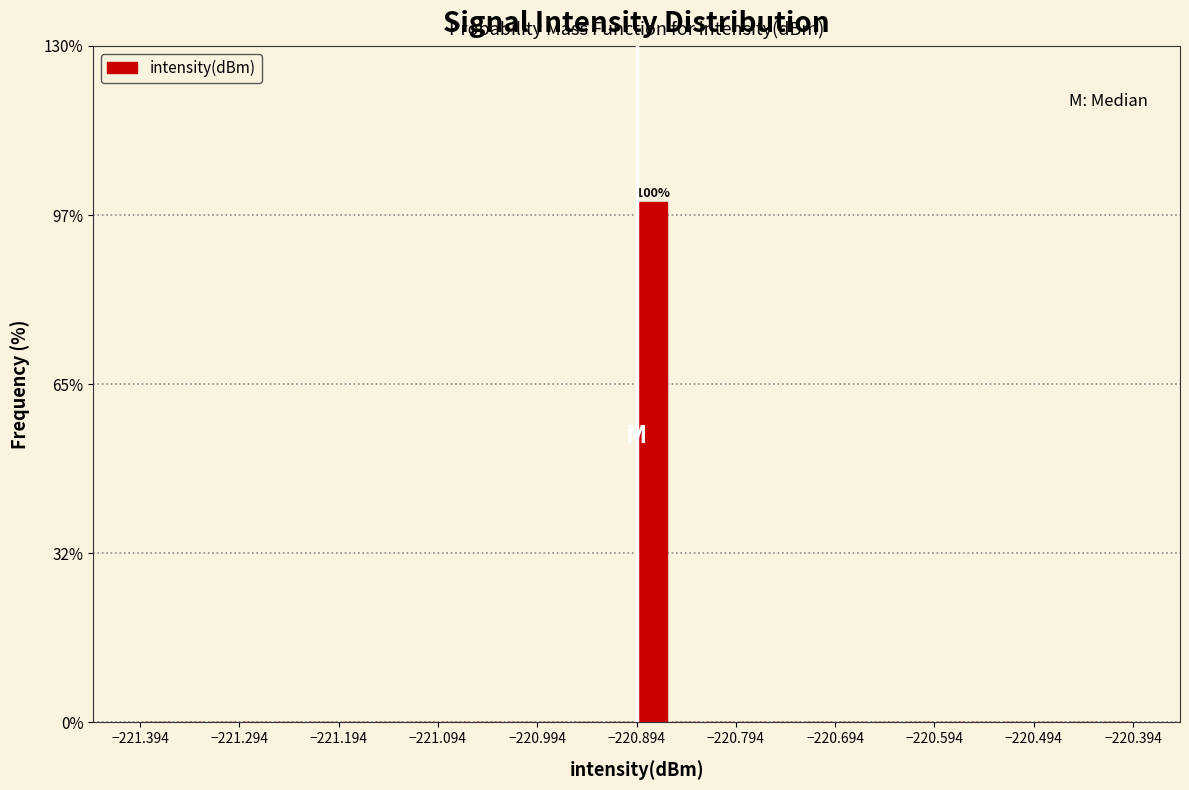

Read against the x-axis, roughly where is the centre of the tallest bar?

-220.88